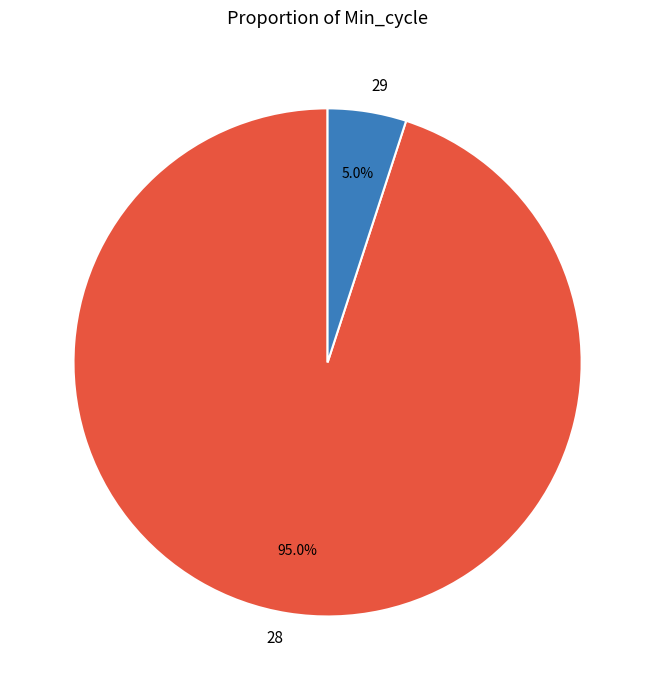

What percentage do 29 and 28 together represent?

100.0%